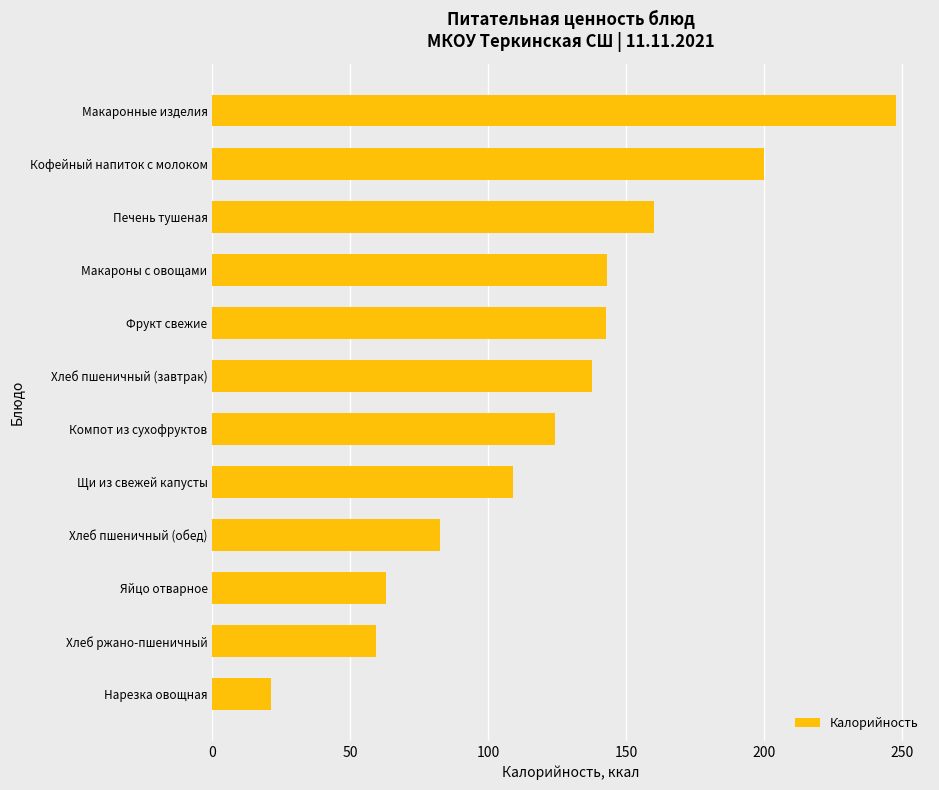

Between Макаронные изделия and Хлеб пшеничный (обед), which is larger?

Макаронные изделия